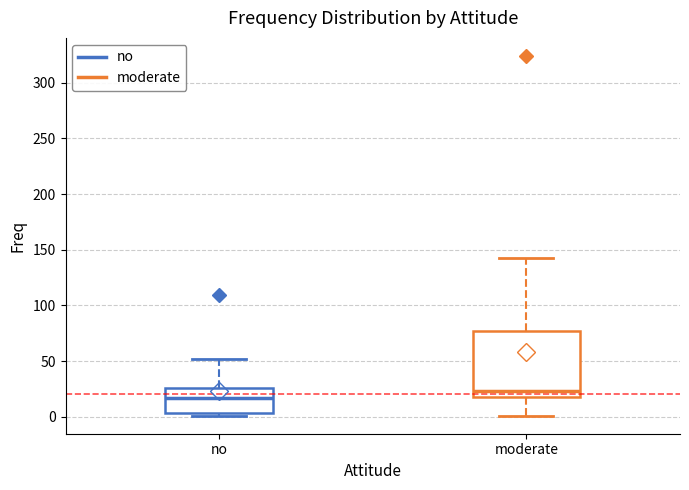

Reading left to right, read every box against the y-axis: the position of its median line, the range the box covers, and the ends of its whiskers. The values are not printed on the chart, so give them approximately, as read against the axis.

no: median 15, box 5 to 25, whiskers 0 to 50
moderate: median 25, box 20 to 75, whiskers 0 to 145